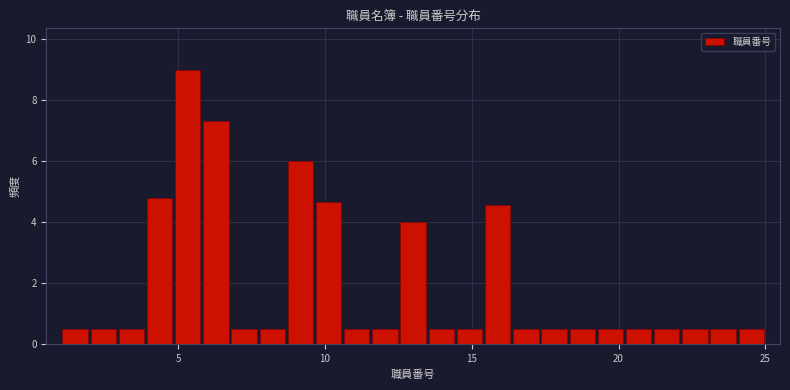

Read against the x-axis, roughly where is the centre of the tallest bar?

5.5